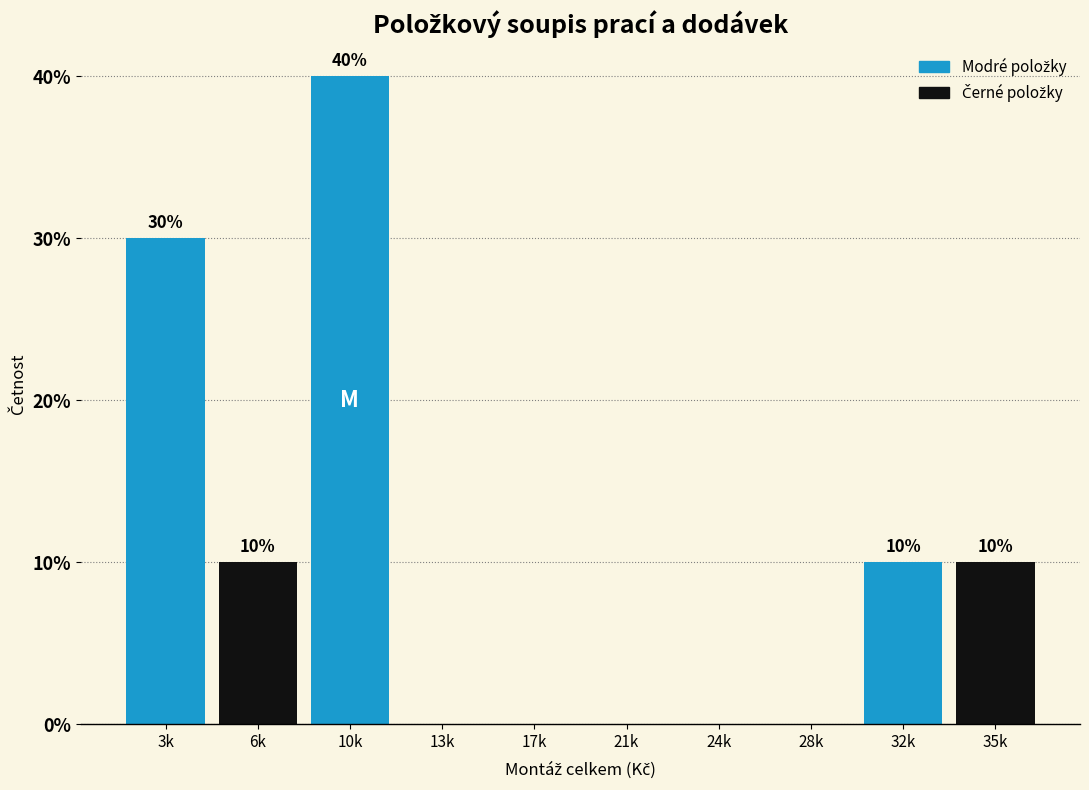

Reading right to left, extract all data points from this chart.

35k=10	32k=10	28k=0	24k=0	21k=0	17k=0	13k=0	10k=40	6k=10	3k=30